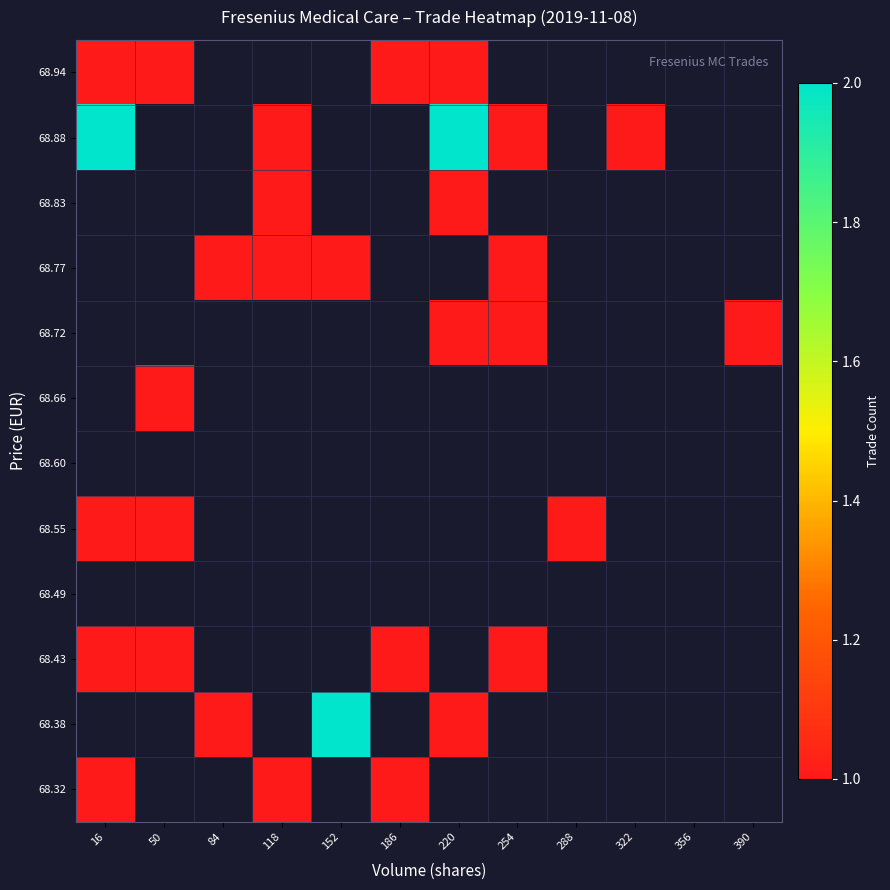

List the series in order of their peak value, highest first.

68.32, 68.38, 68.43, 68.49, 68.55, 68.60, 68.66, 68.72, 68.77, 68.83, 68.88, 68.94